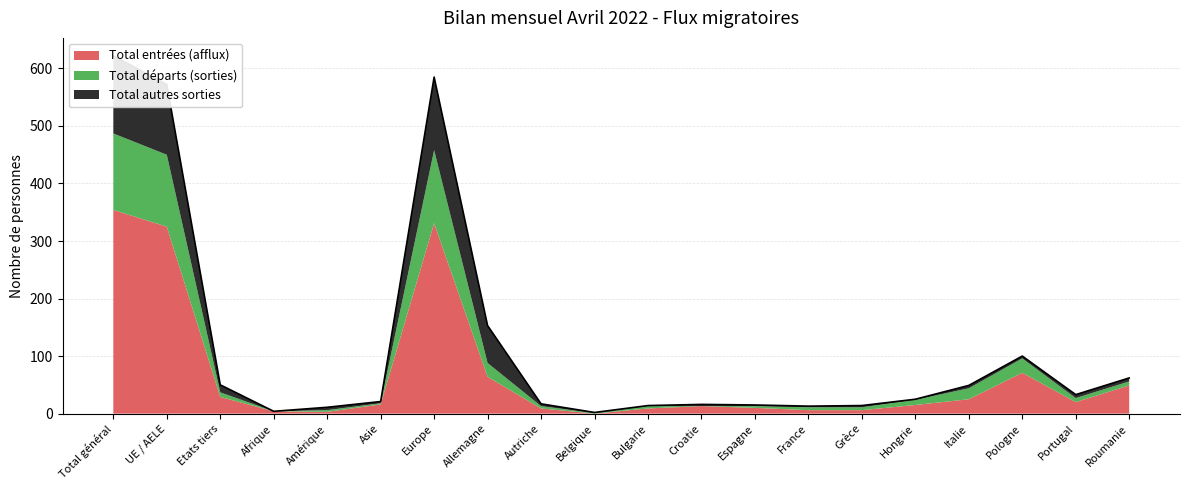

List the series in order of their peak value, lowest first.

Total départs (sorties), Total autres sorties, Total entrées (afflux)